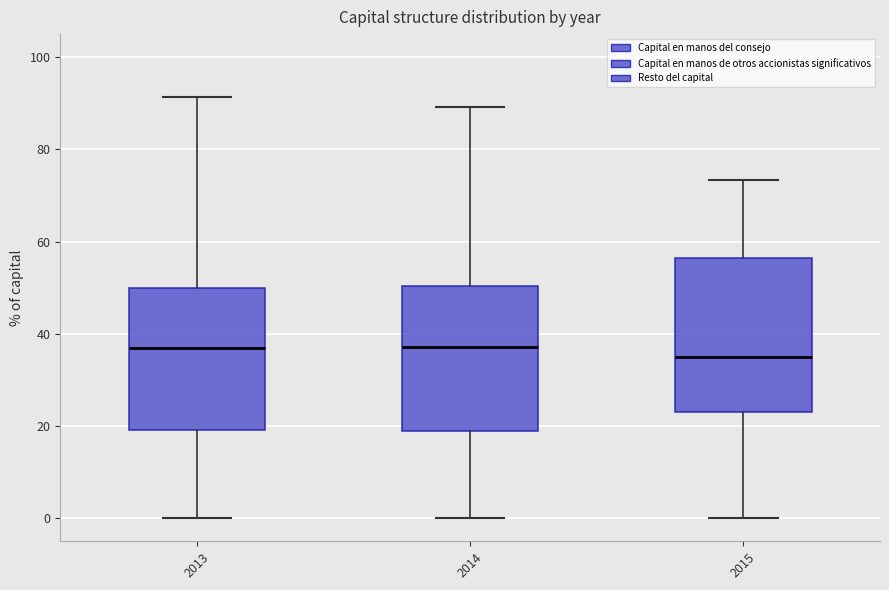

Reading left to right, transcribe this box plot: for each box, give where its median line is, the range the box spans, and where its two whiskers end, as read against the y-axis. The values are not printed on the chart, so give them approximately, as read against the axis.

2013: median 36, box 20 to 50, whiskers 0 to 92
2014: median 38, box 18 to 50, whiskers 0 to 90
2015: median 36, box 24 to 56, whiskers 0 to 74